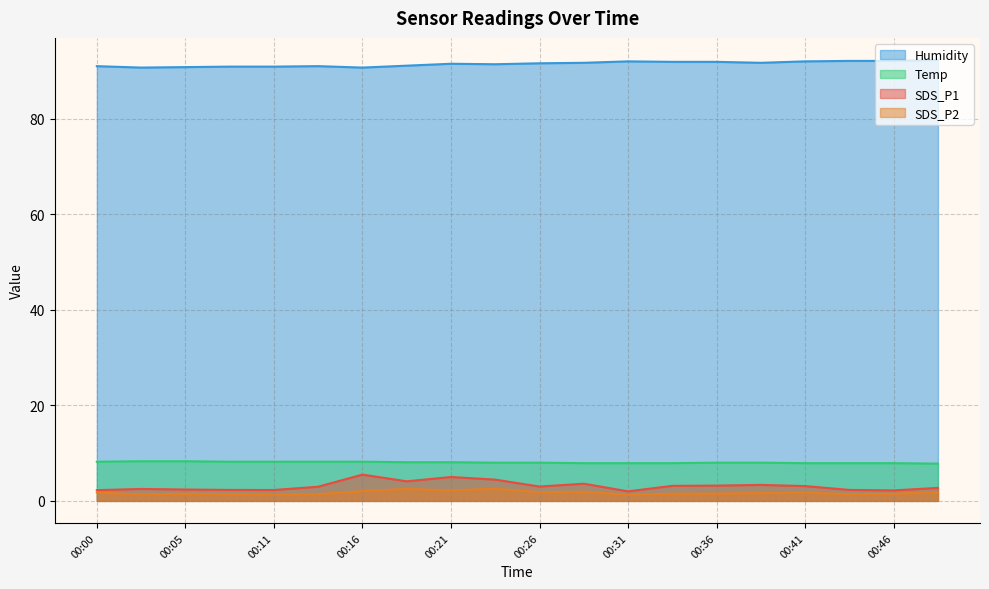

How many data points does each series have?

20